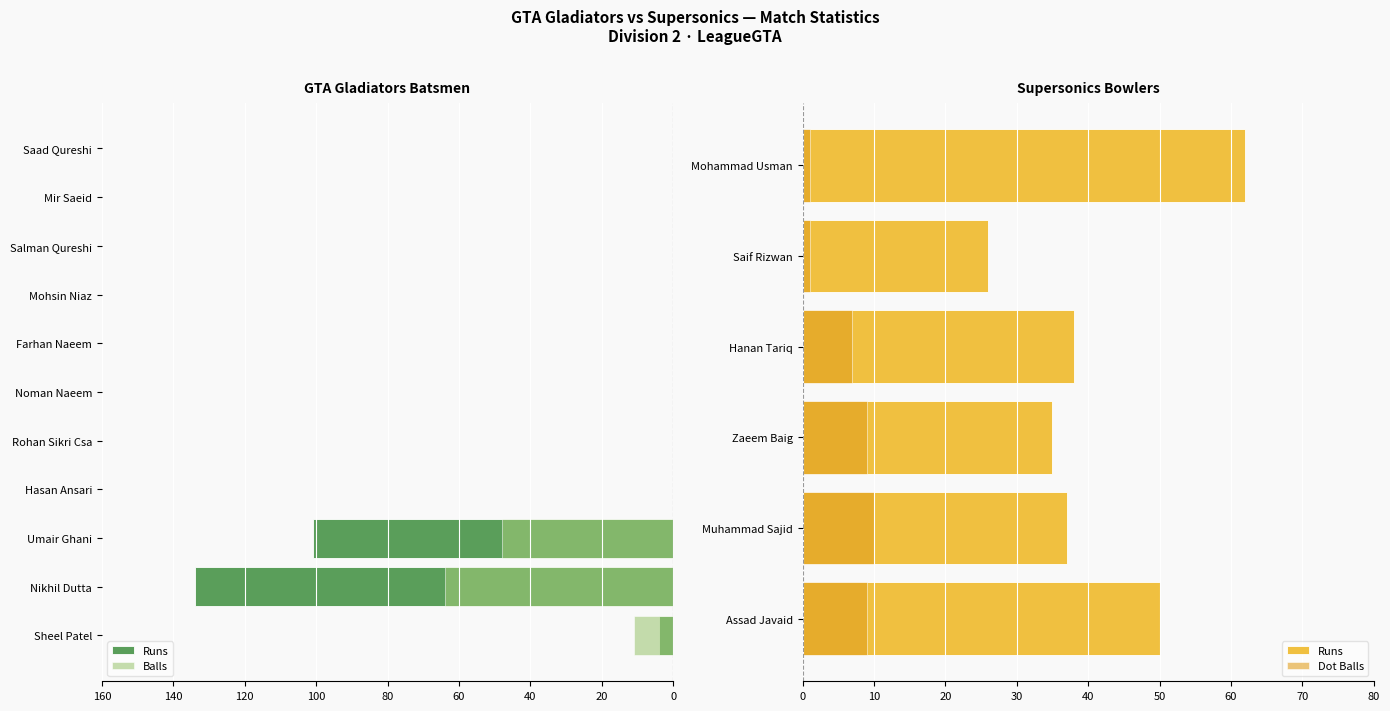

Reading right to left, what are all the values shown in this chart?

Runs: Saad Qureshi=0	Mir Saeid=0	Salman Qureshi=0	Mohsin Niaz=0	Farhan Naeem=0	Noman Naeem=0	Rohan Sikri Csa=0	Hasan Ansari=0	Umair Ghani=-101	Nikhil Dutta=-134	Sheel Patel=-4
Balls: Saad Qureshi=0	Mir Saeid=0	Salman Qureshi=0	Mohsin Niaz=0	Farhan Naeem=0	Noman Naeem=0	Rohan Sikri Csa=0	Hasan Ansari=0	Umair Ghani=-48	Nikhil Dutta=-64	Sheel Patel=-11